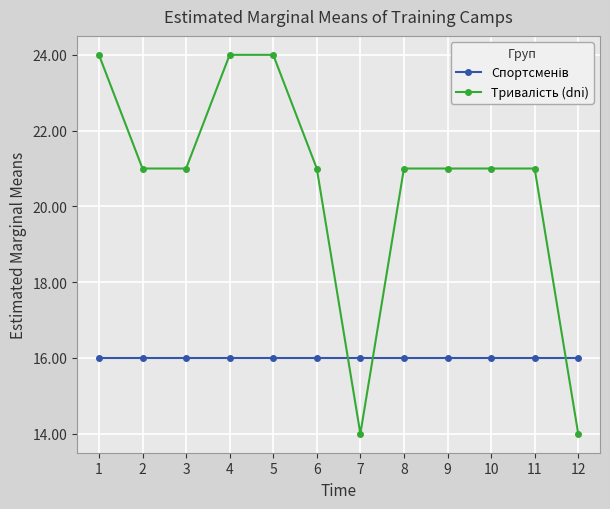

What is the spread (max minus min) of values at 9?

5